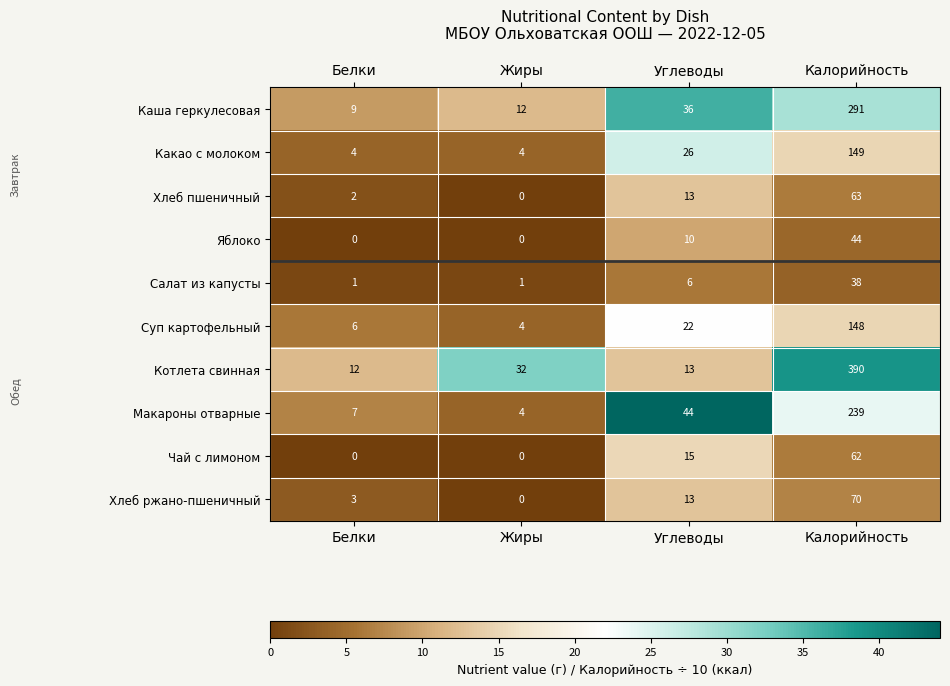

How many data points in Суп картофельный are less than 22?

2